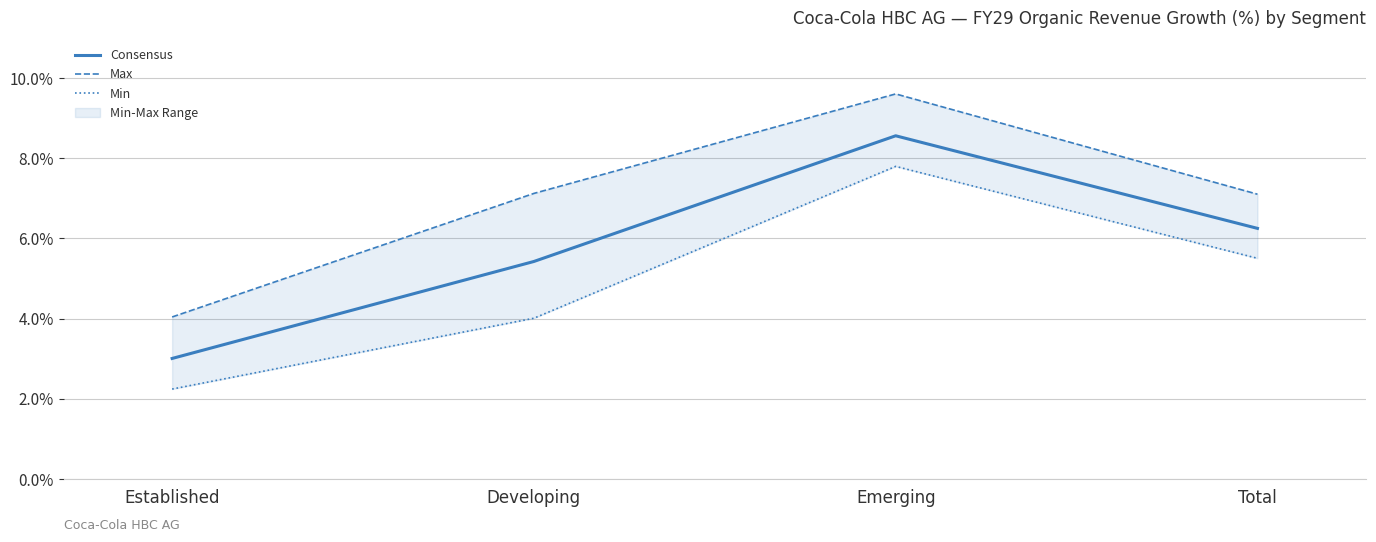

Reading left to right, list all the values displayed in this chart.

Consensus: Established=3.0	Developing=5.4	Emerging=8.6	Total=6.2
Max: Established=4.0	Developing=7.1	Emerging=9.6	Total=7.1
Min: Established=2.2	Developing=4.0	Emerging=7.8	Total=5.5